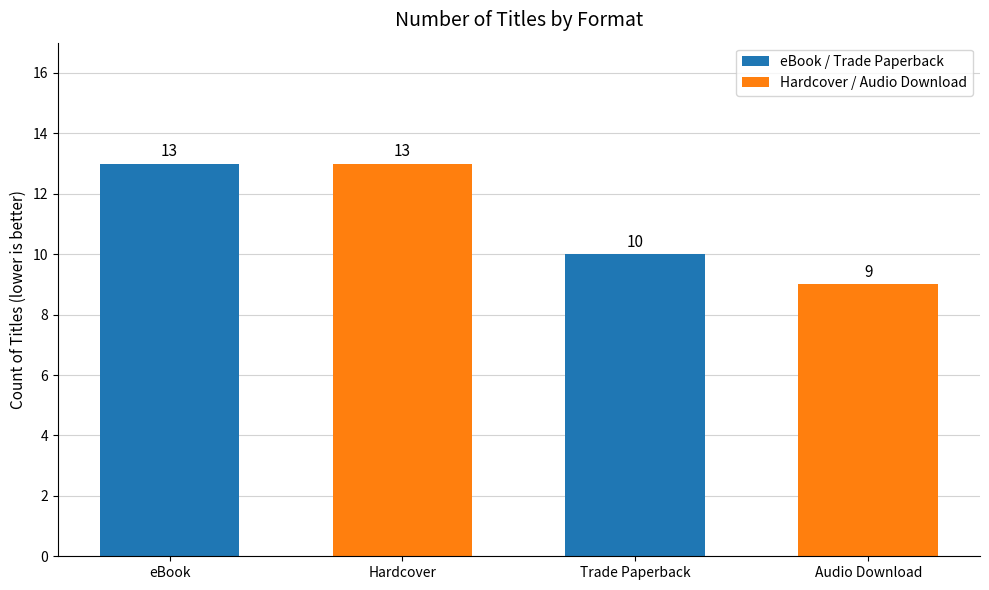

Reading left to right, list all the values displayed in this chart.

13	13	10	9